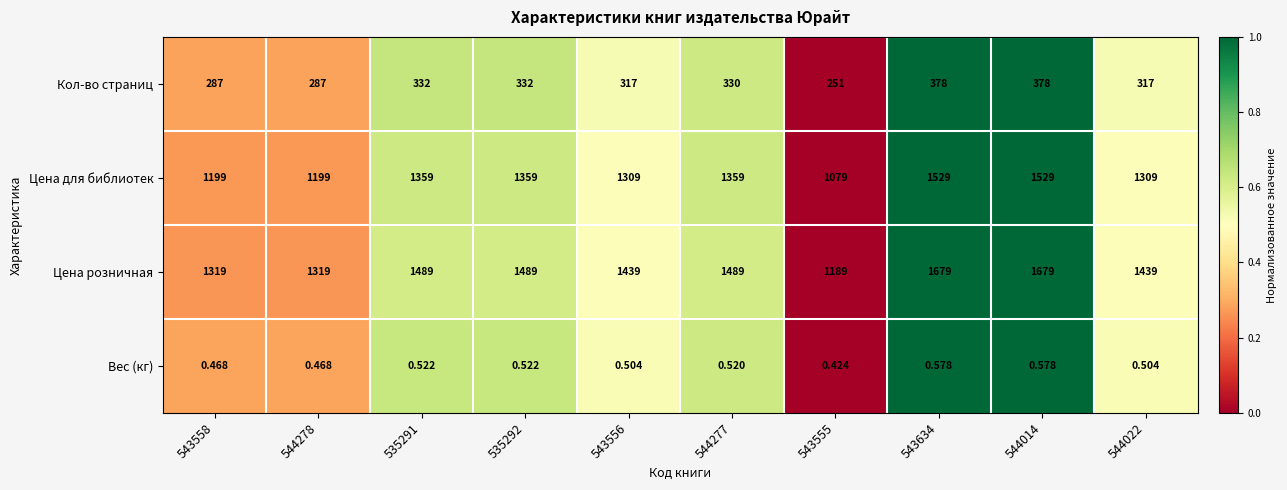

What is the total value across all series at 544022?

3065.5